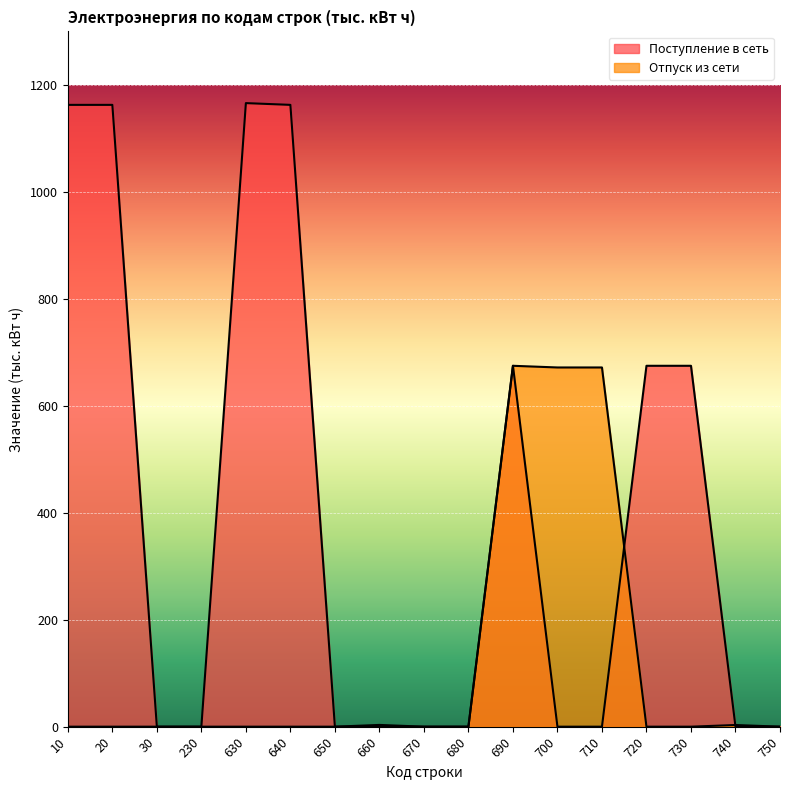

How many times do Поступление в сеть and Отпуск из сети cross each other?

2